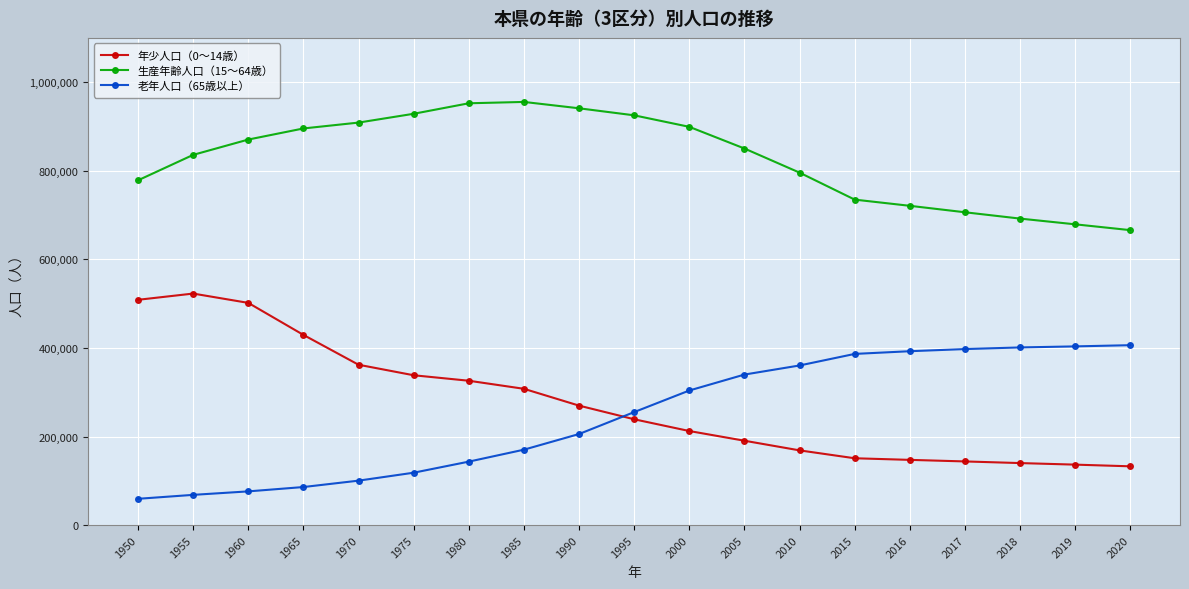

True or false: 老年人口（65歳以上） and 生産年齢人口（15～64歳） cross at least once.

False